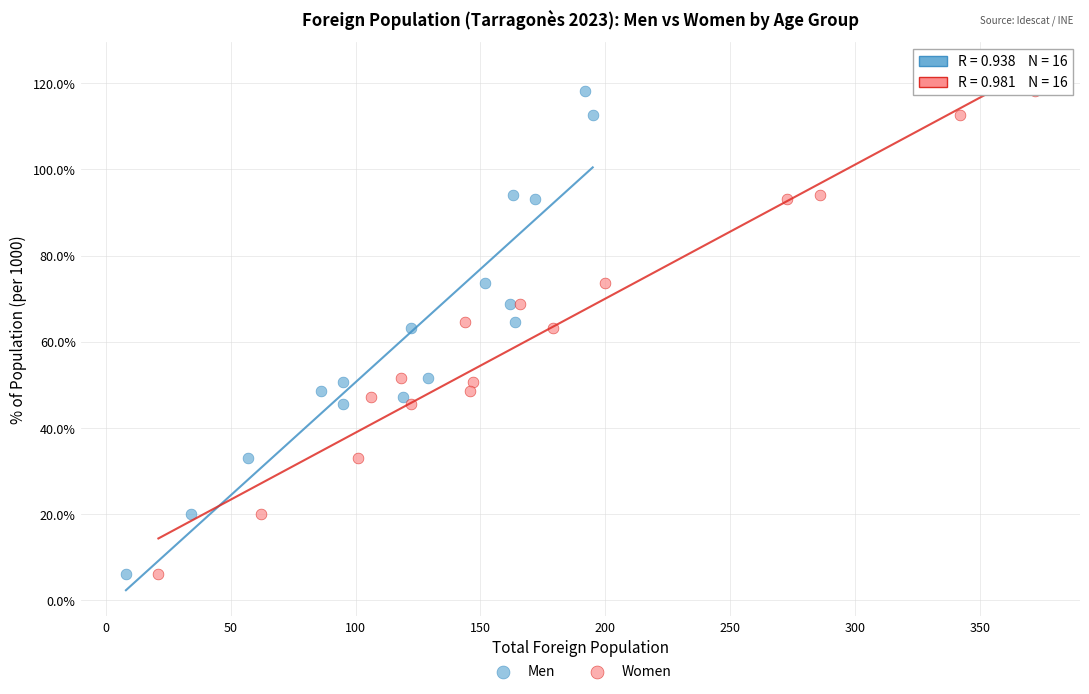

What are all the series names shown in the legend?

Men, Women